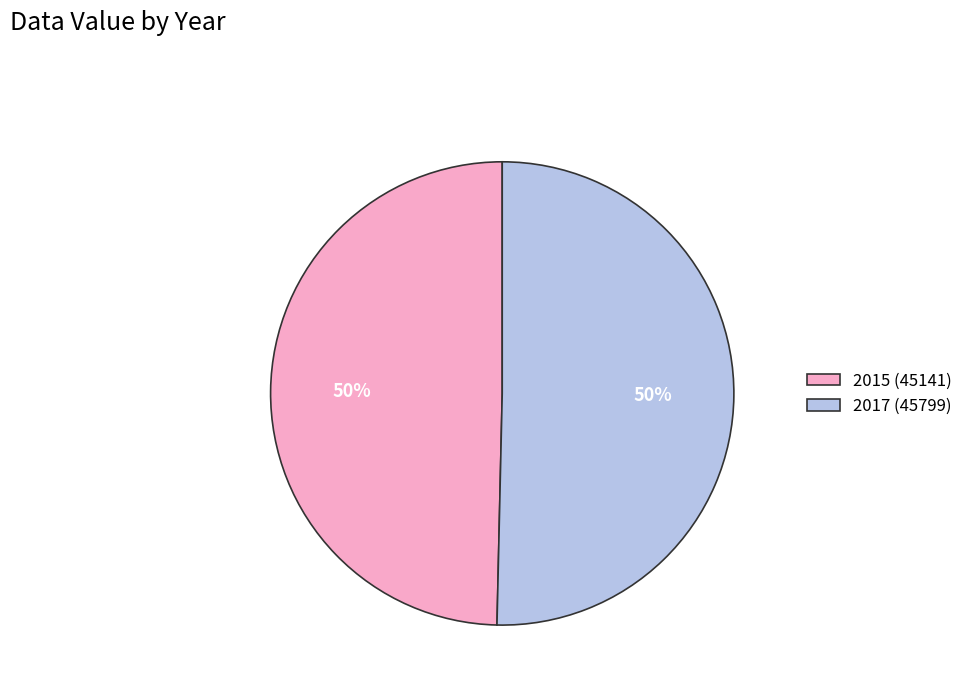

Is it true that 2015 is 42% of the pie?

False